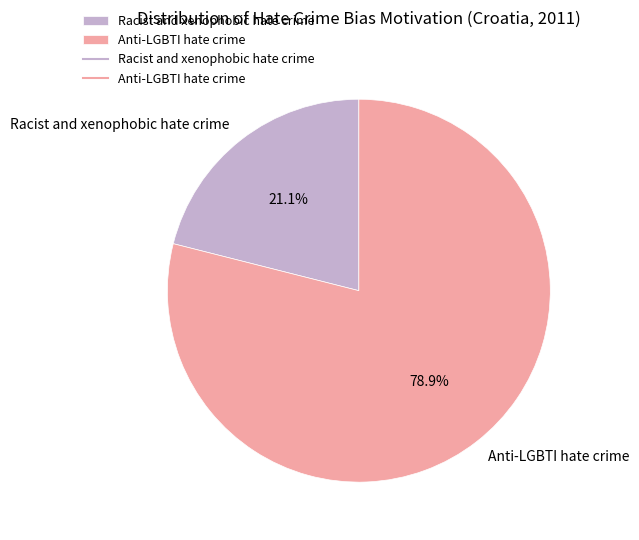

Which slice represents more than half of the pie?

Anti-LGBTI hate crime